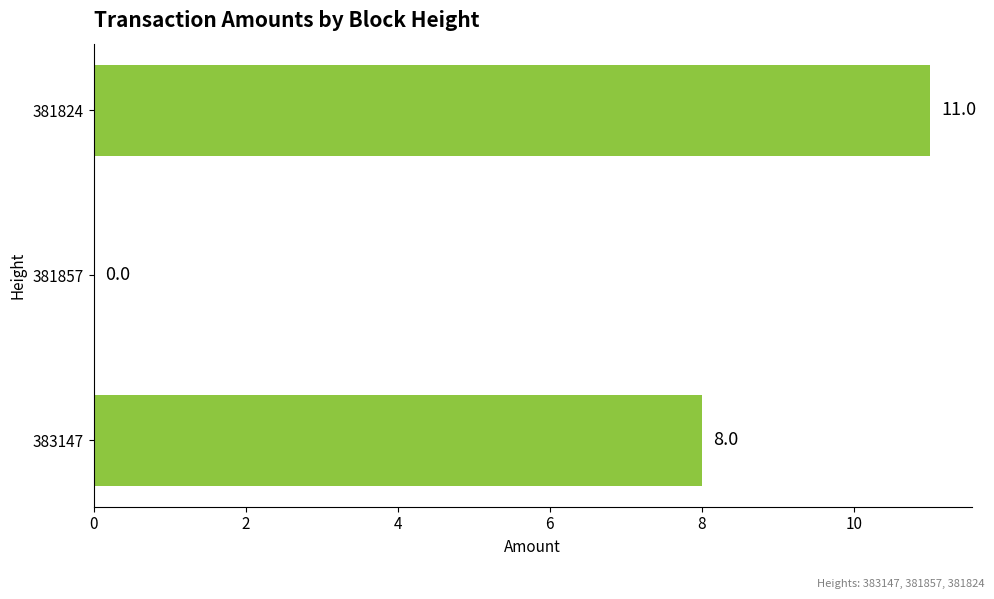

At which category does the chart reach its peak across all series?

381824